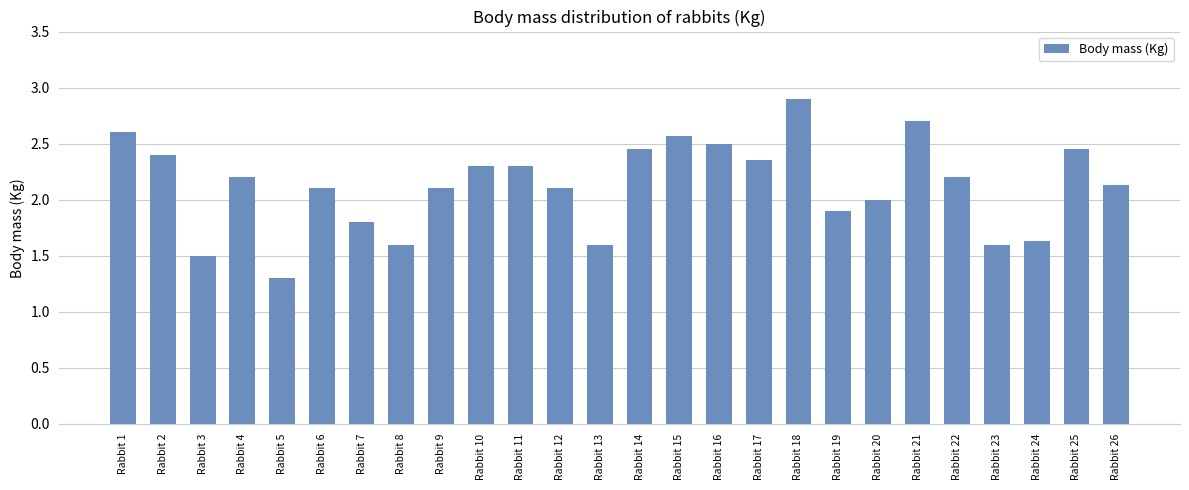

Are the bars grouped side by side (vs. stacked)?

No